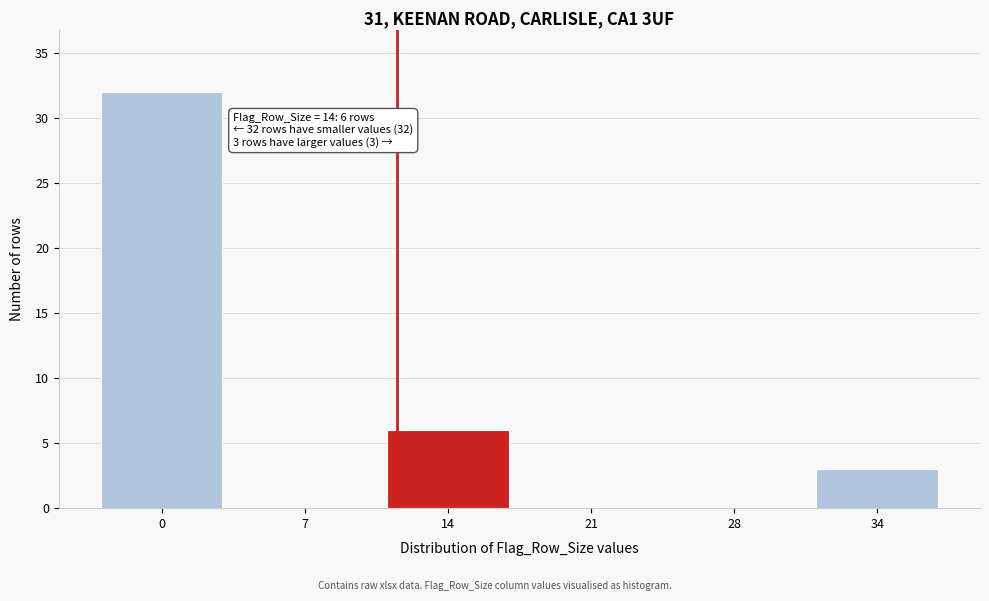

Reading left to right, extract all data points from this chart.

0=32	7=0	14=6	21=0	28=0	34=3